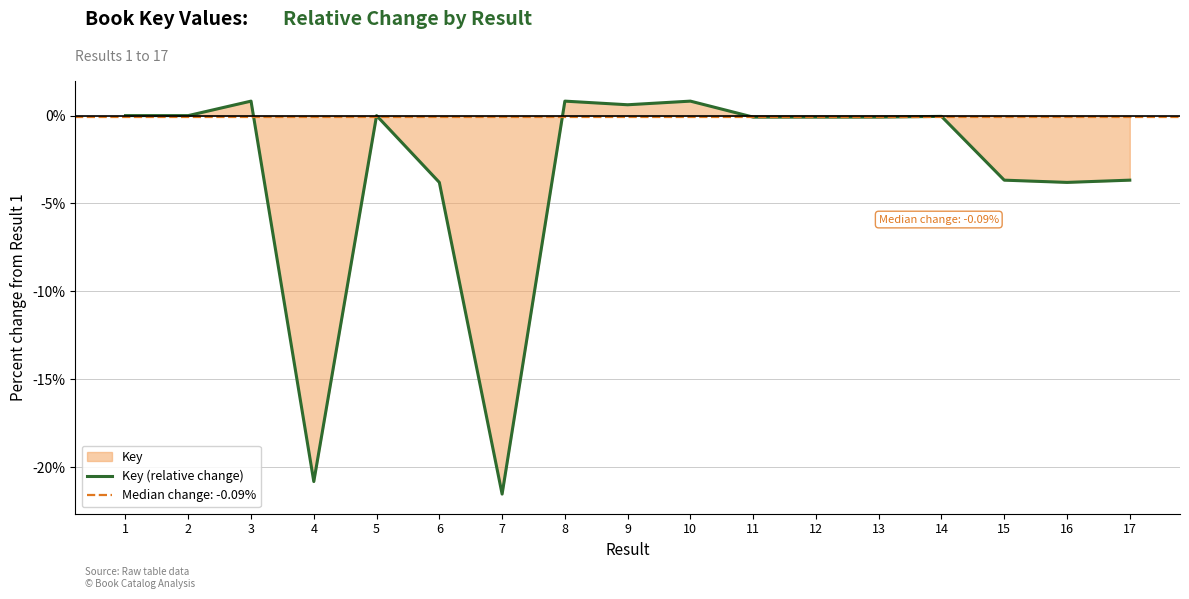

Reading left to right, list all the values displayed in this chart.

0.0	0.0	0.8	-20.8	0.0	-3.8	-21.5	0.8	0.6	0.8	-0.1	-0.1	-0.1	-0.0	-3.7	-3.8	-3.7